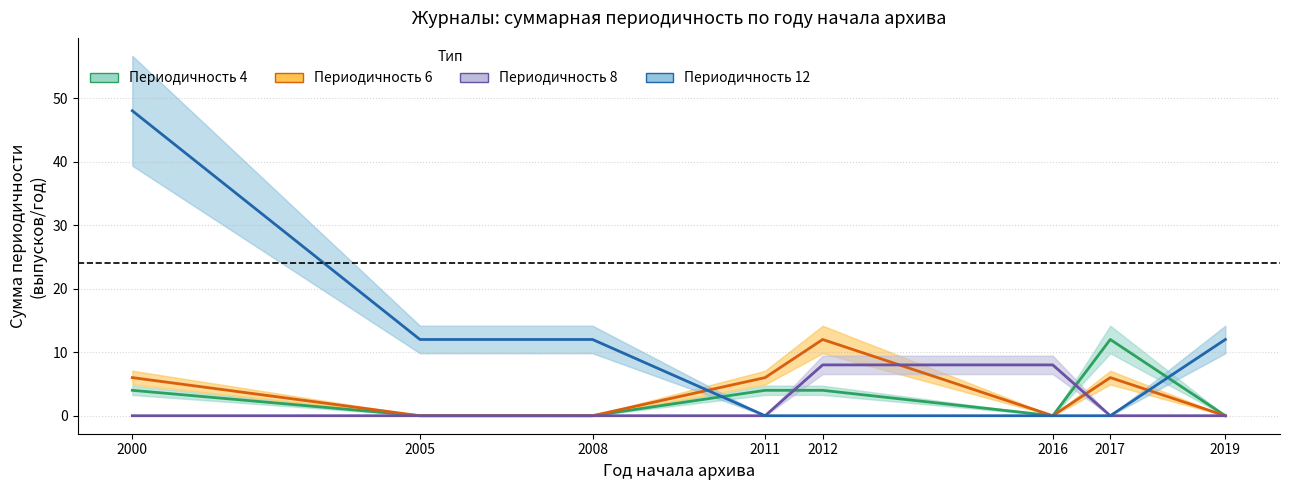

The value of Периодичность 6 at 2011 is 6. True or false?

True